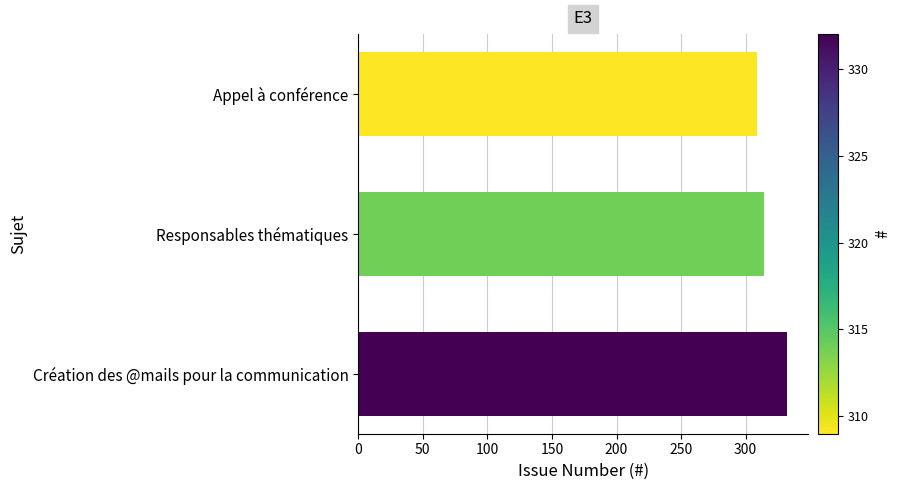

Reading top to bottom, list all the values displayed in this chart.

Appel à conférence=309	Responsables thématiques=314	Création des @mails pour la communication=332